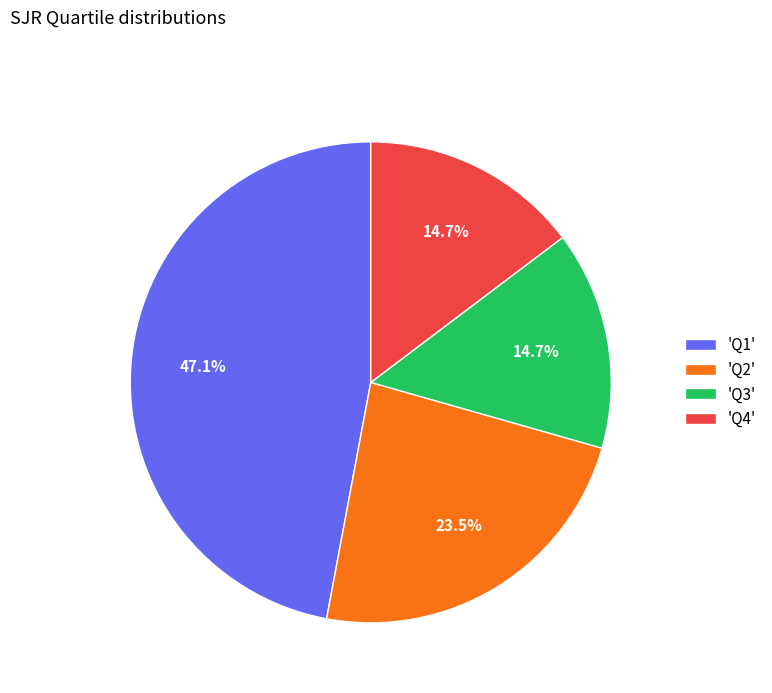

Is 'Q3' the majority of the pie?

No